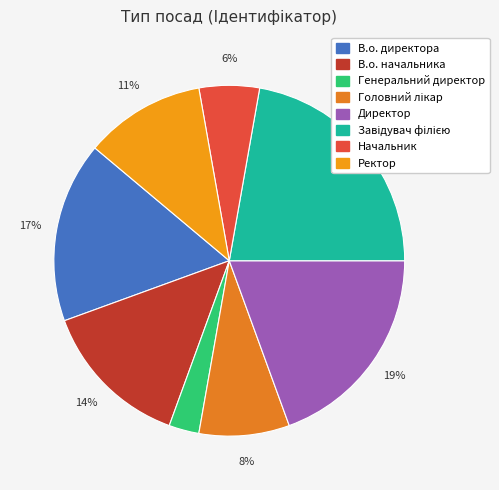

Is В.о. начальника the majority of the pie?

No